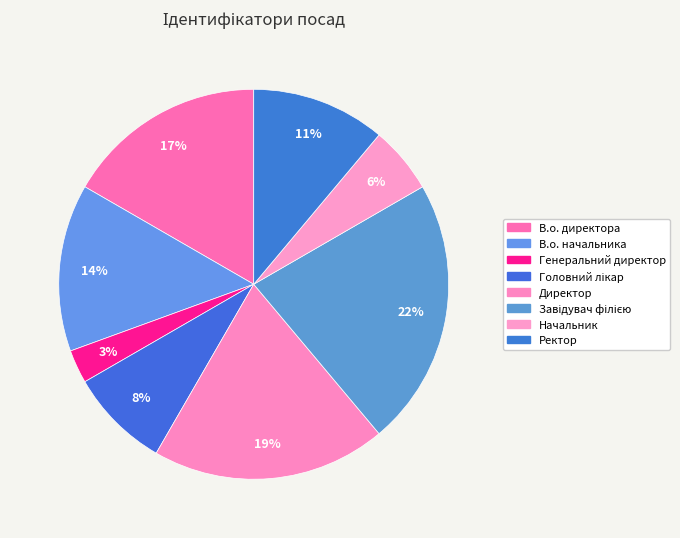

Count the number of slices in the pie.

8